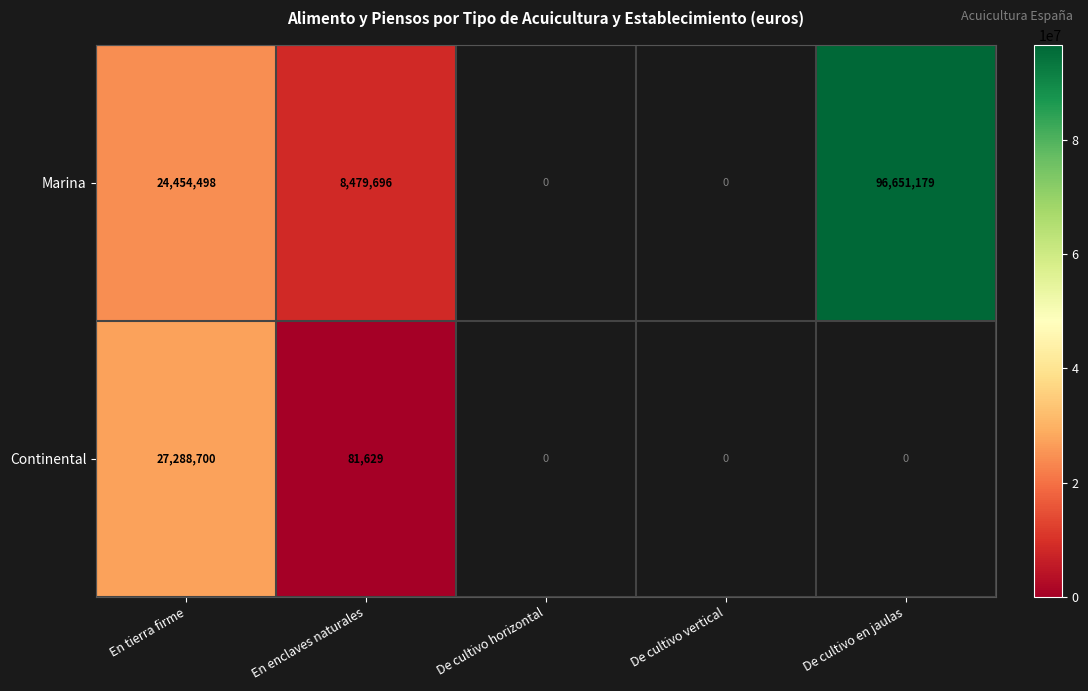

The Continental series shows 123129 at En enclaves naturales. True or false?

False